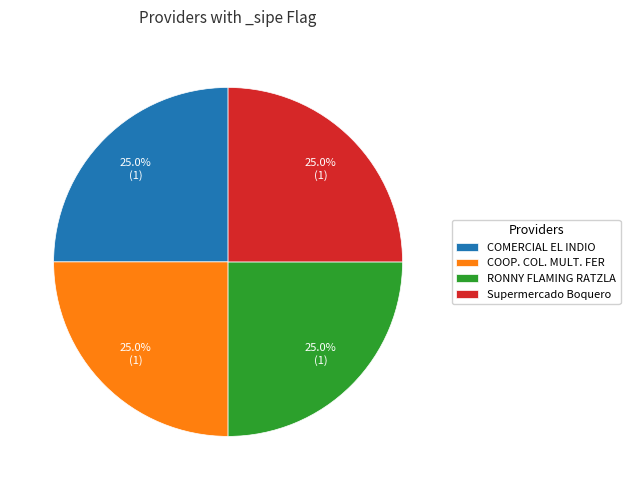

What portion of the pie excludes COMERCIAL EL INDIO?

75.0%